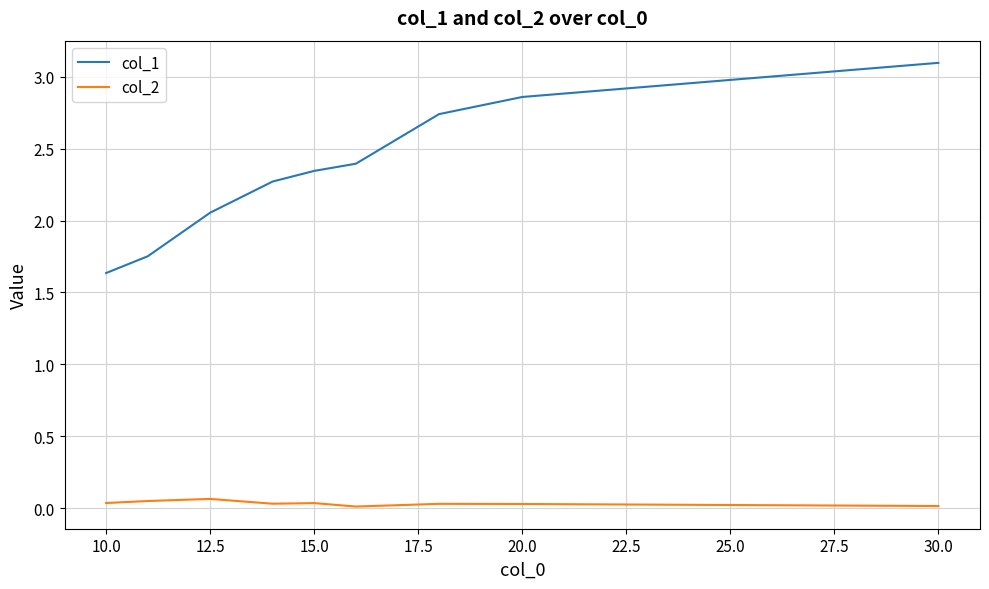

What is the greatest value displayed?

3.1